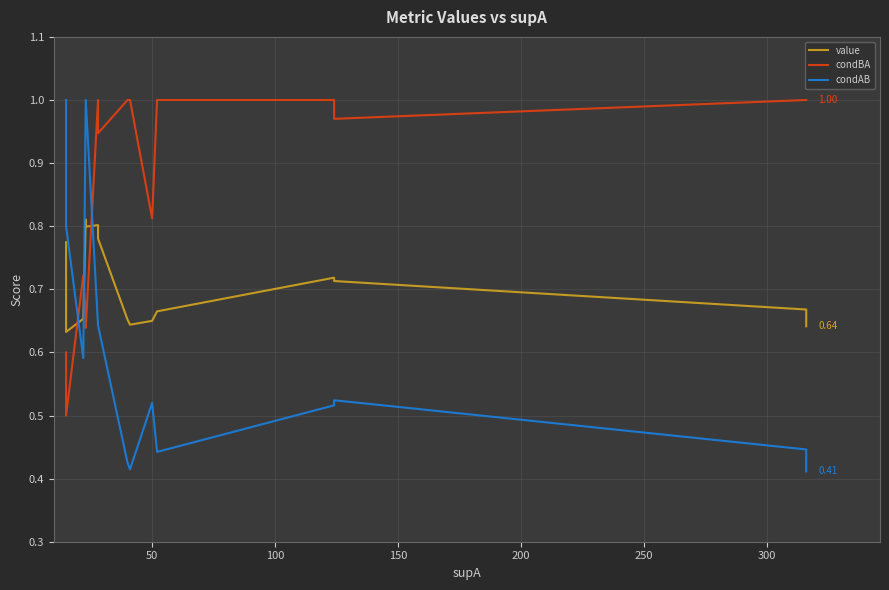

Which series has the widest spread of values?

condAB